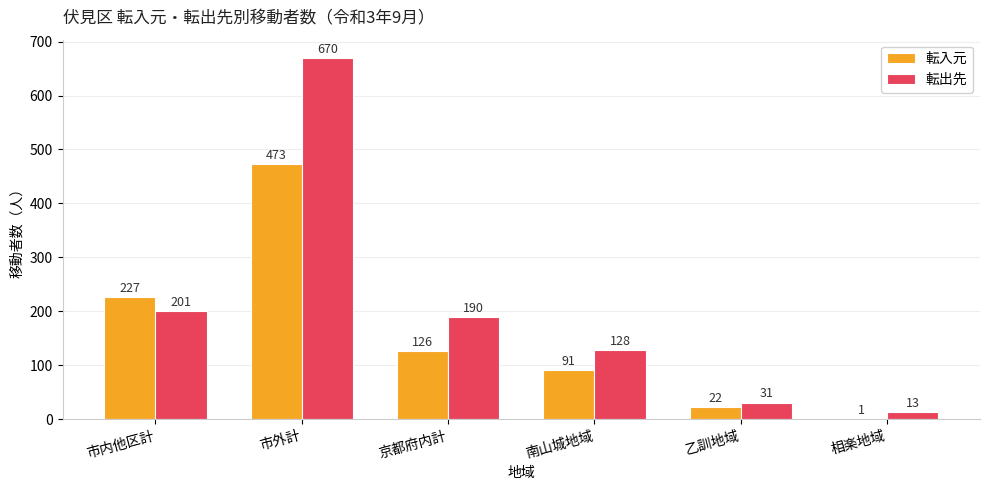

The 転入元 series shows 119 at 南山城地域. True or false?

False